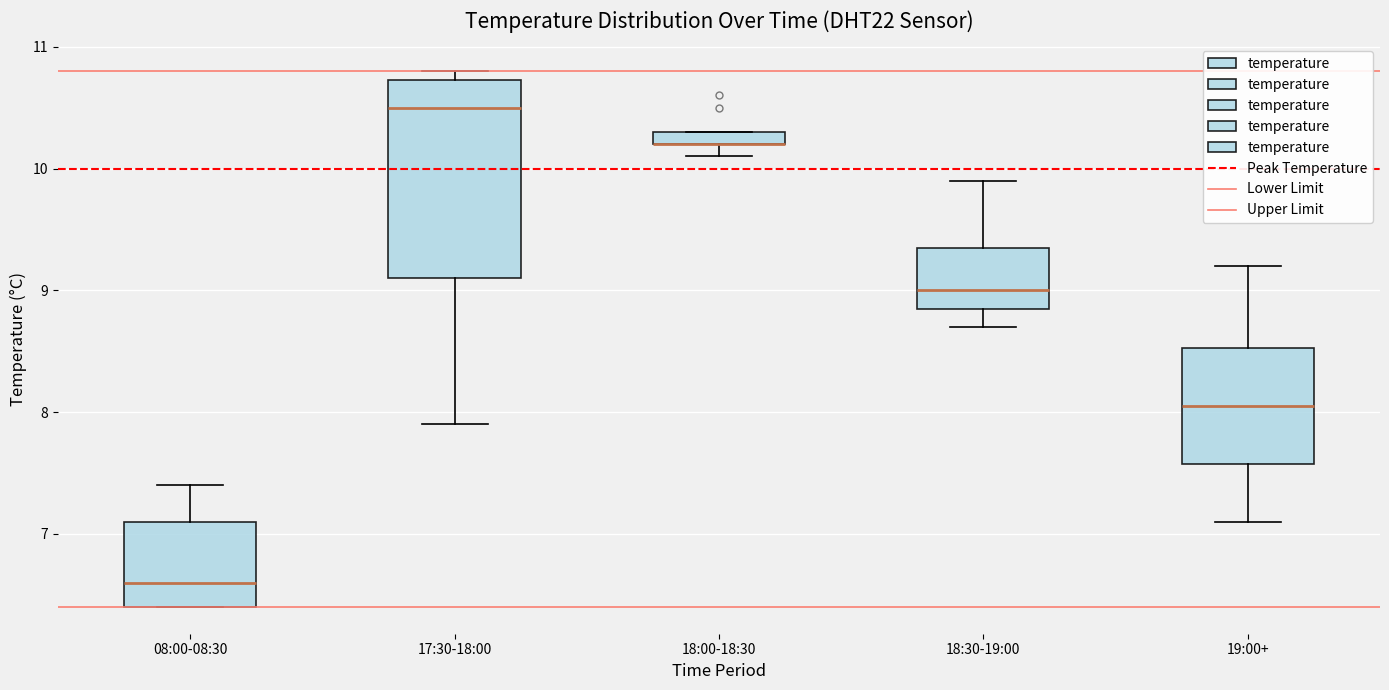

Where is the upper edge of the box for 18:00-18:30 on the y-axis? The values are not printed on the chart, so give them approximately, as read against the axis.

10.3